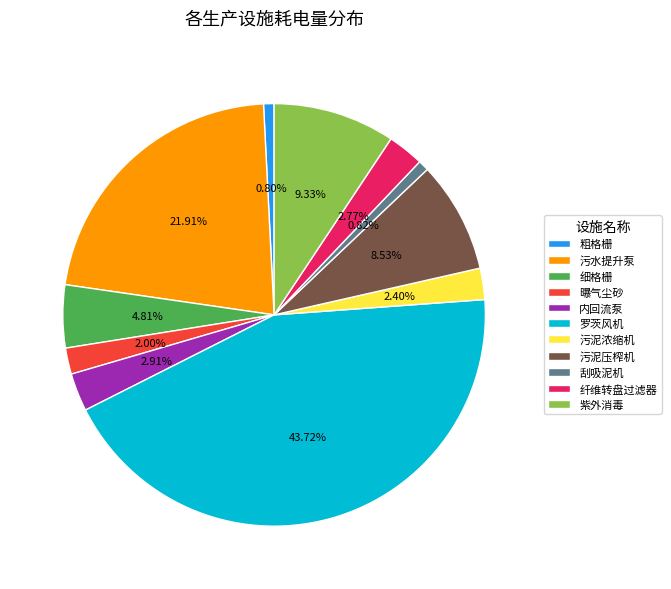

Is the sum of 污泥浓缩机 and 污泥压榨机 greater than half?

No